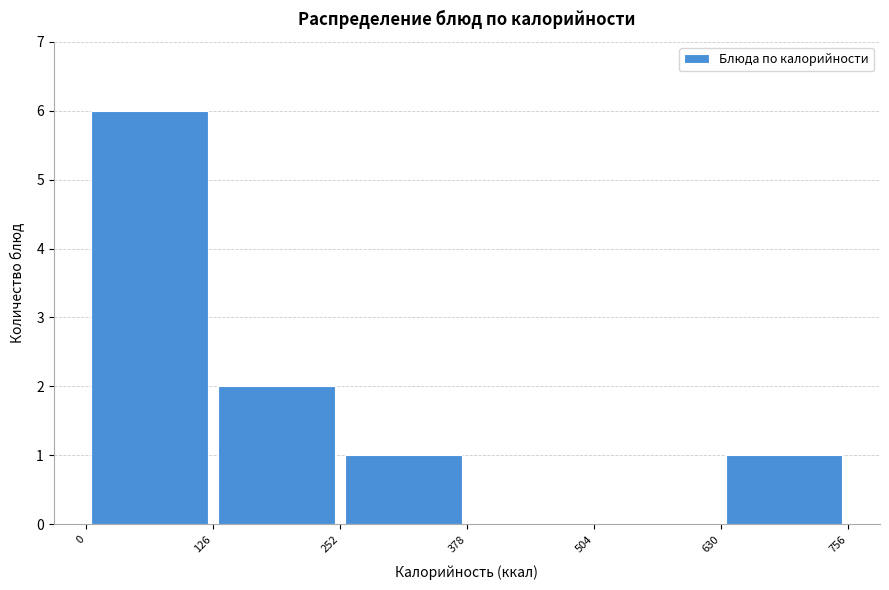

Reading left to right, transcribe this chart: for each bar, give the range it covers on the x-axis and its height. The values are not printed on the chart, so give them approximately, as read against the axis.

0 to 126: 6
126 to 252: 2
252 to 378: 1
378 to 504: 0
504 to 630: 0
630 to 756: 1